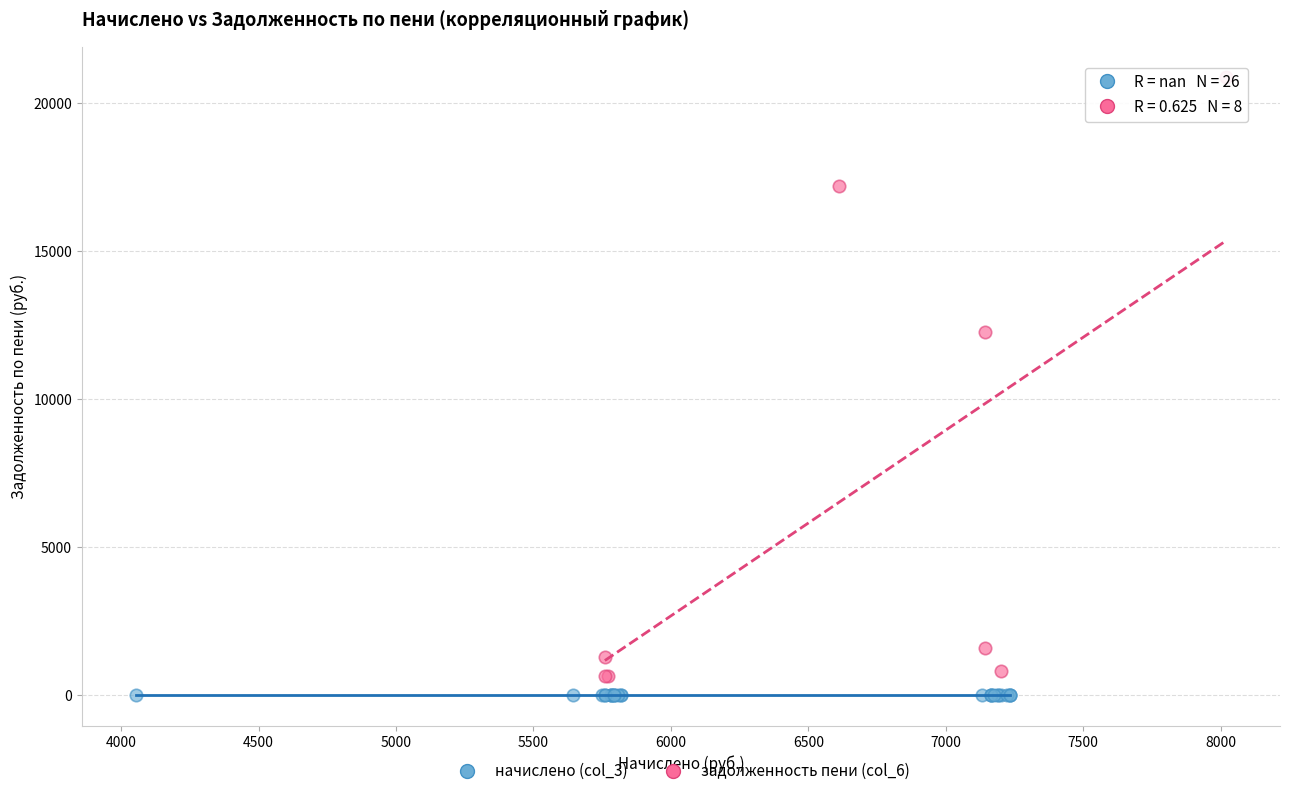

What are all the series names shown in the legend?

начислено (col_3), задолженность пени (col_6)